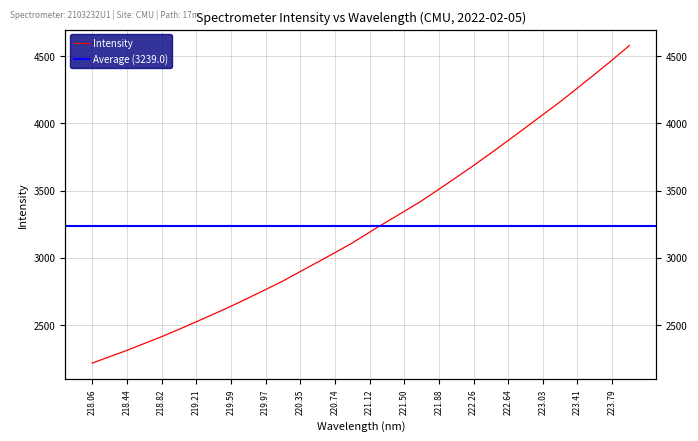

What is the smallest value displayed?

2216.8